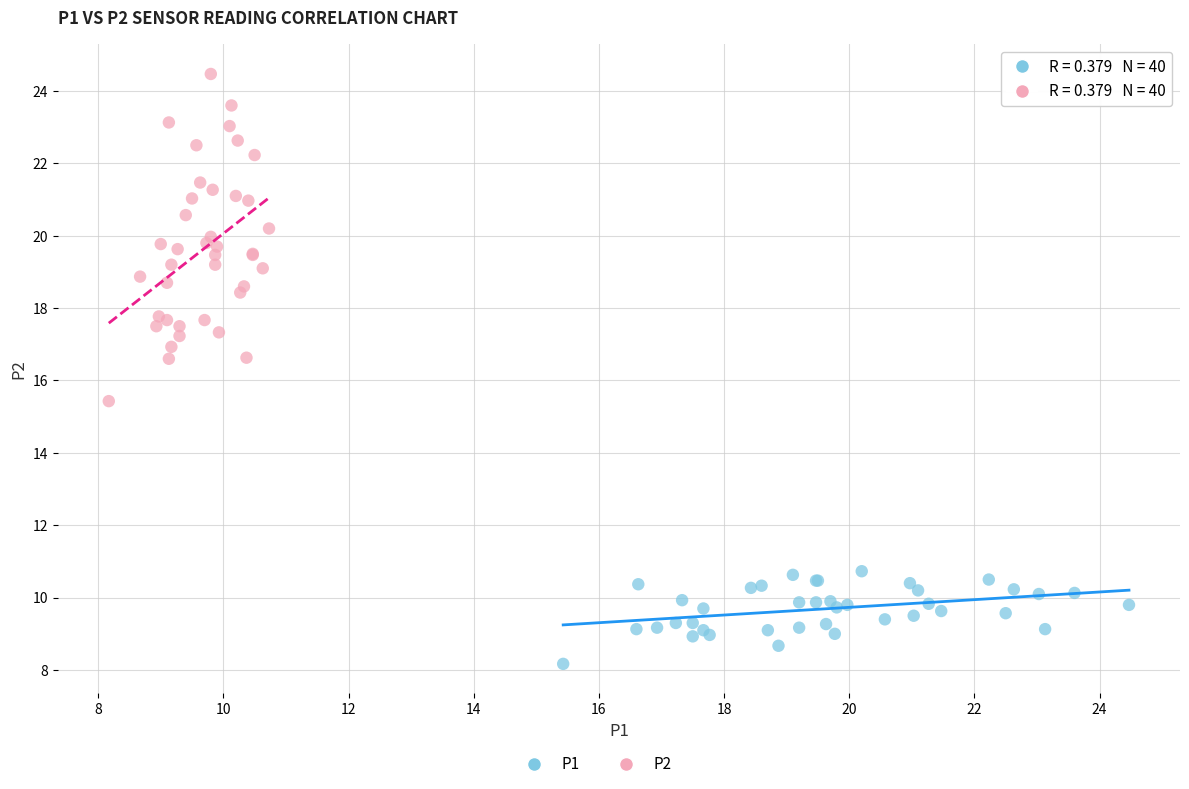

Which series reaches the maximum Y coordinate?

P2